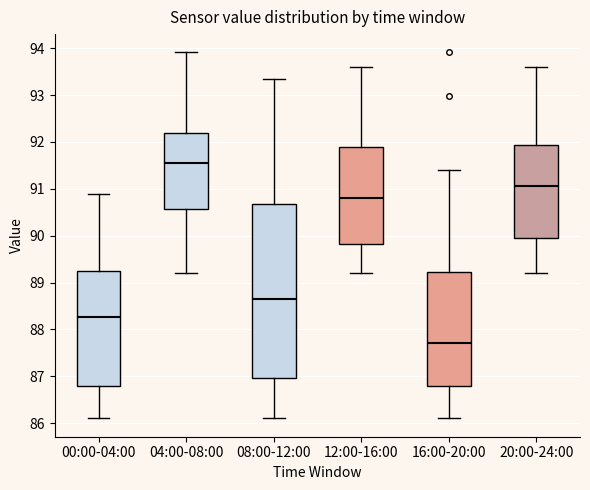

Reading left to right, read every box against the y-axis: the position of its median line, the range the box covers, and the ends of its whiskers. The values are not printed on the chart, so give them approximately, as read against the axis.

00:00-04:00: median 88.3, box 86.8 to 89.2, whiskers 86.1 to 90.9
04:00-08:00: median 91.6, box 90.6 to 92.2, whiskers 89.2 to 93.9
08:00-12:00: median 88.7, box 87.0 to 90.7, whiskers 86.1 to 93.4
12:00-16:00: median 90.8, box 89.8 to 91.9, whiskers 89.2 to 93.6
16:00-20:00: median 87.7, box 86.8 to 89.2, whiskers 86.1 to 91.4
20:00-24:00: median 91.1, box 90.0 to 91.9, whiskers 89.2 to 93.6